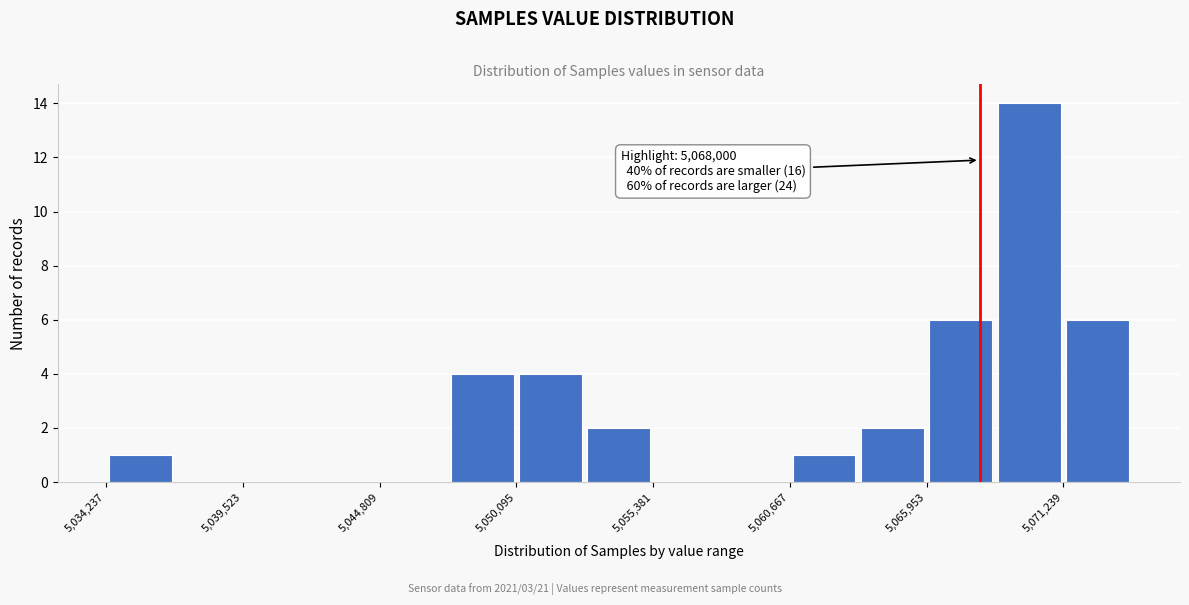

Around what value on the x-axis is the tallest bar? Give the approximate position of its centre, as read against the axis.

5070000